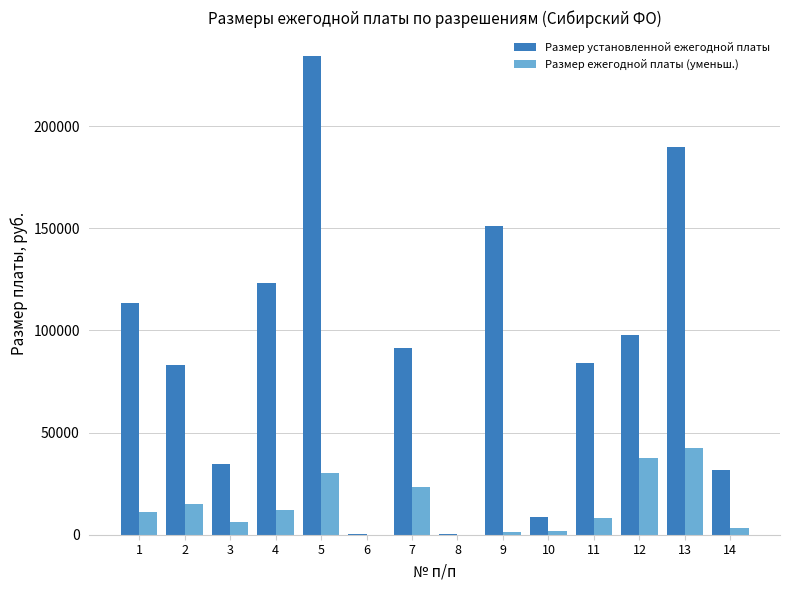

Count the number of categories in the chart.

14